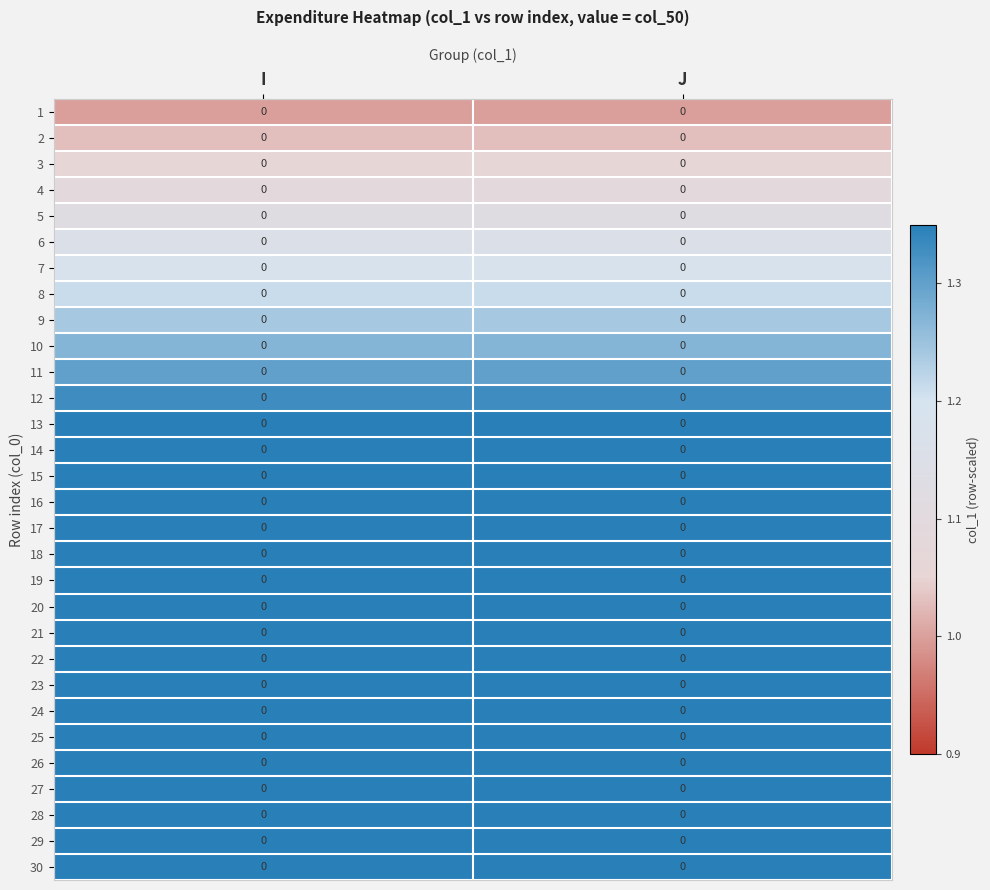

What is the sum of the row_6 values at J and I?

2.4